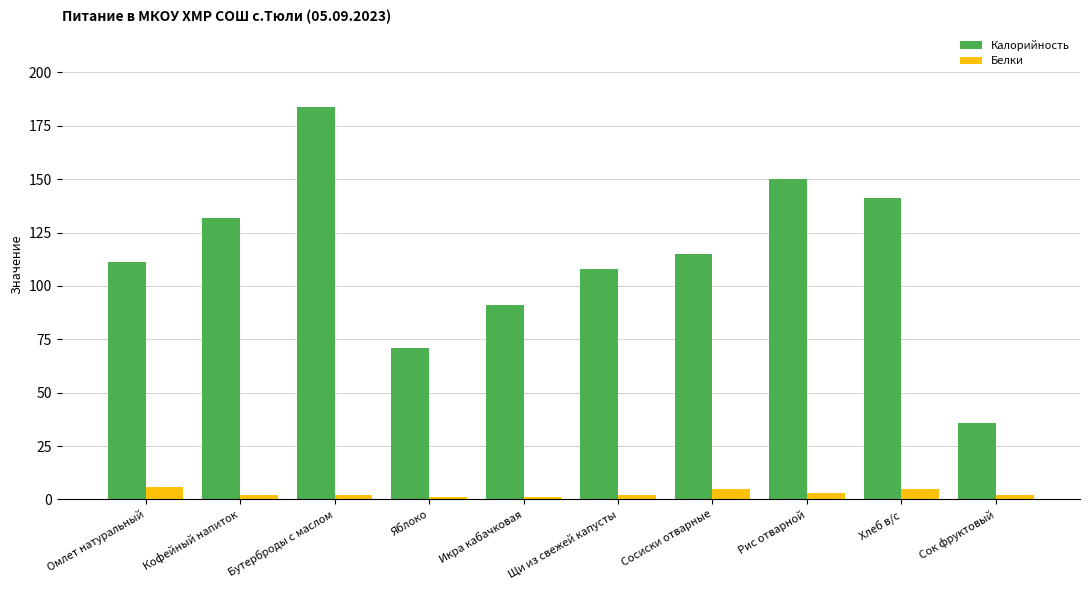

What is the value of the Белки bar at the 7th from the left?

5